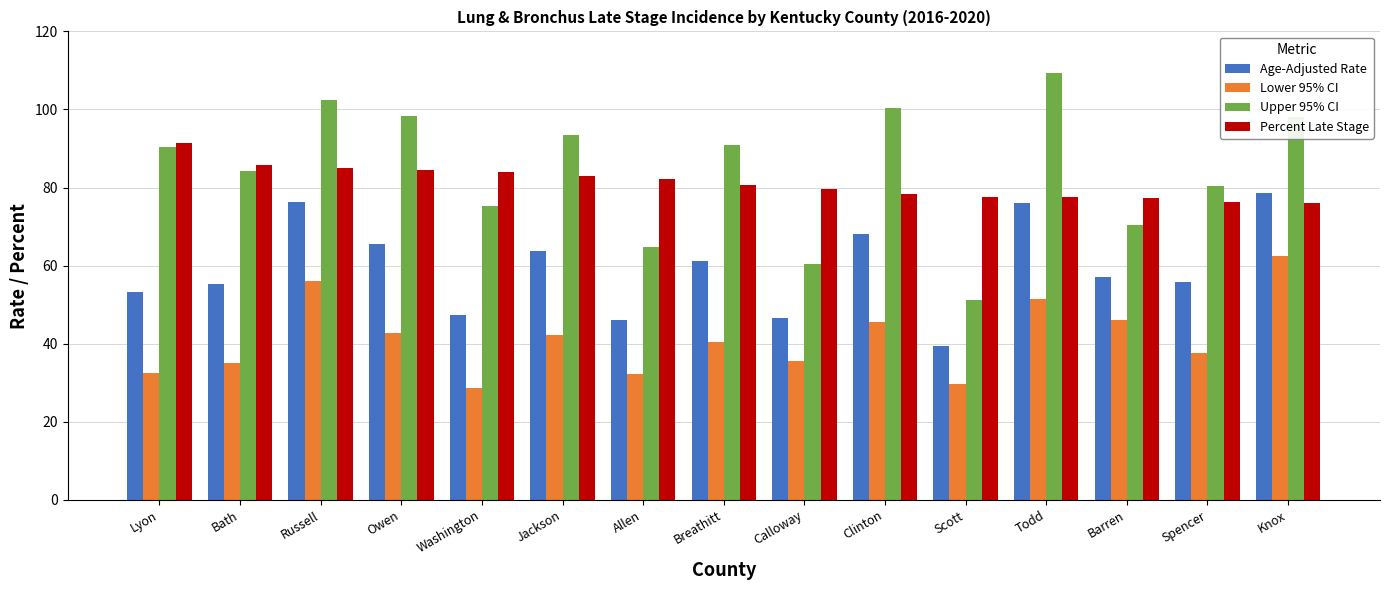

Rank the series by their maximum value, from lowest to highest.

Lower 95% CI, Age-Adjusted Rate, Percent Late Stage, Upper 95% CI